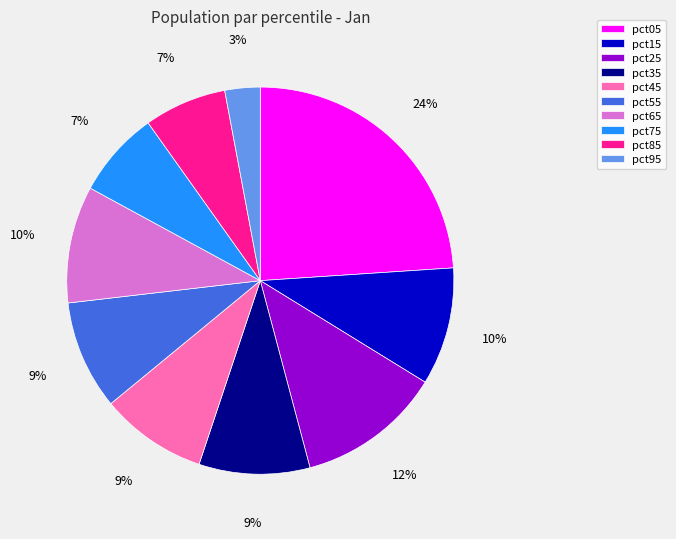

Which has a higher value, pct95 or pct15?

pct15